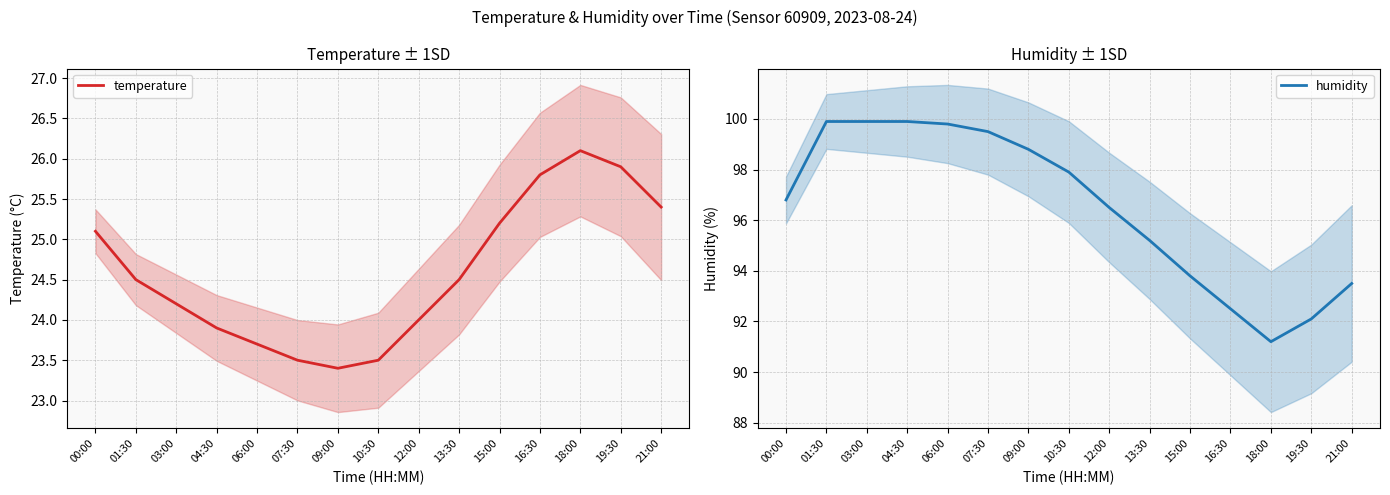

What is the average value of the humidity series?

96.5